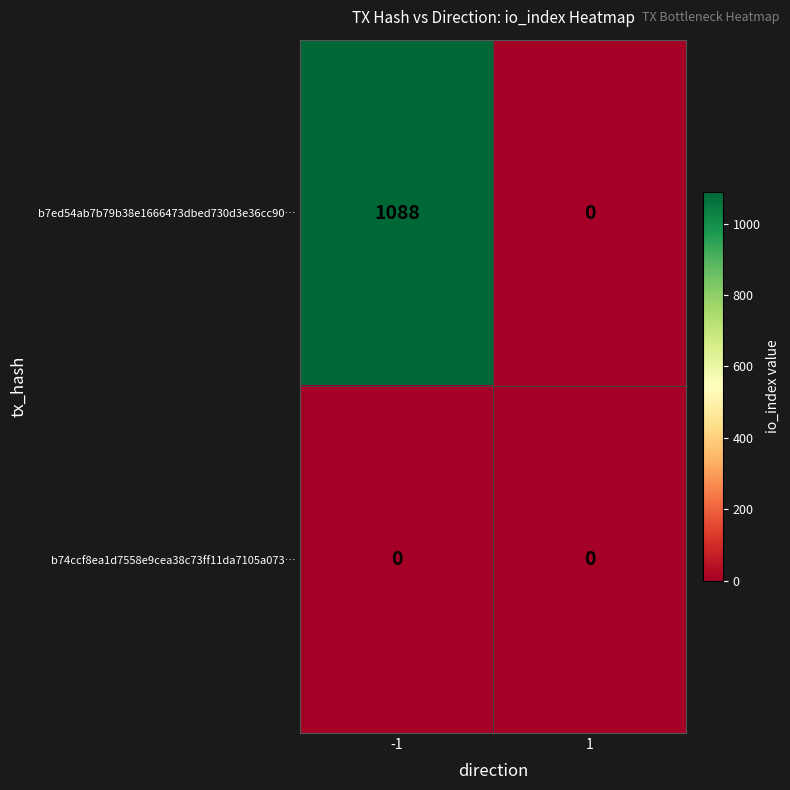

Rank the series by their average value, from highest to lowest.

b7ed54ab7b79b38e1666473dbed730d3e36cc90…, b74ccf8ea1d7558e9cea38c73ff11da7105a073…